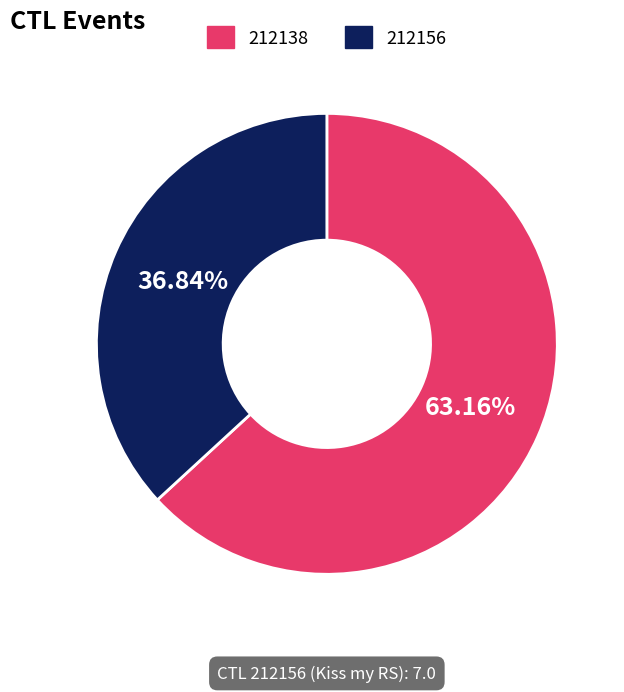

Which slice is the largest?

212138